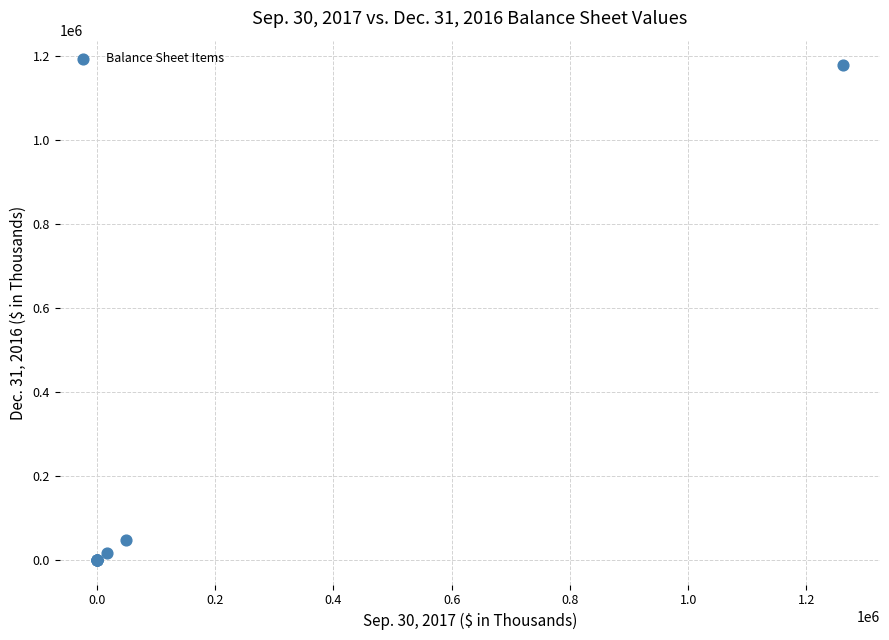

What Y value in the scatter plot is closest to 588414?

47826.0